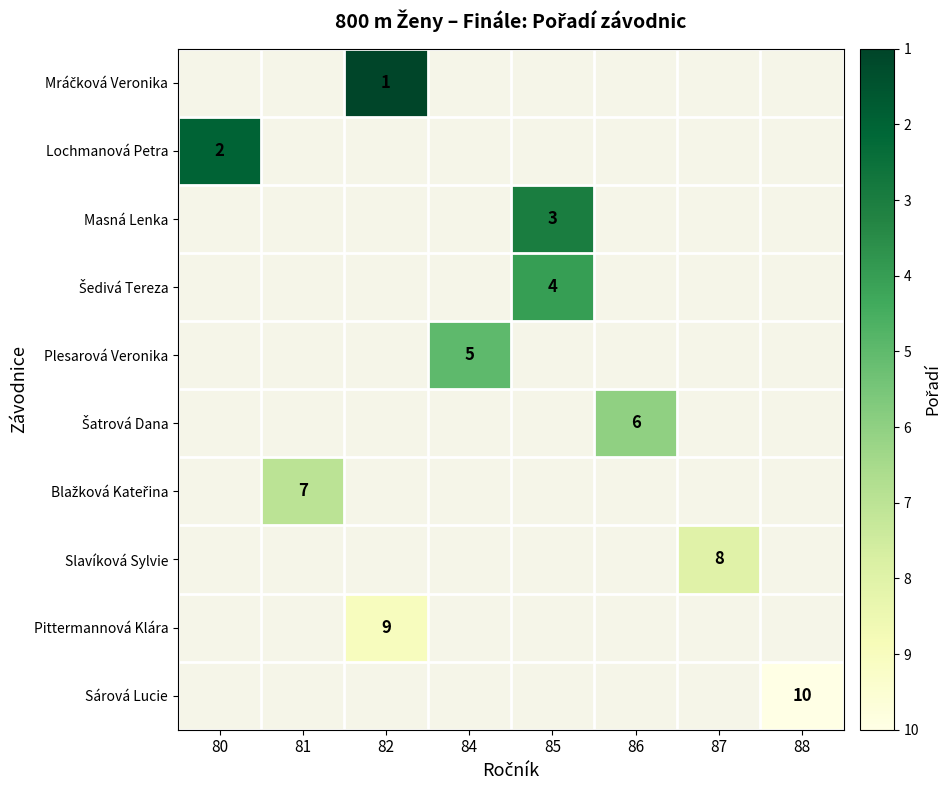

True or false: Slavíková Sylvie has a value of 8 at 87.

True